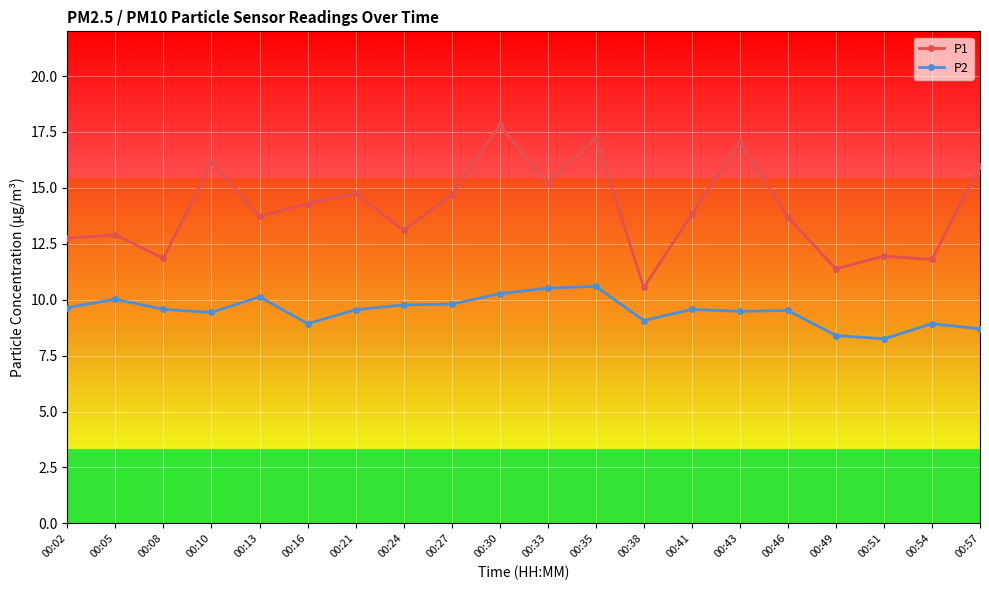

What is the value of the P2 point at the 6th from the left?

8.9